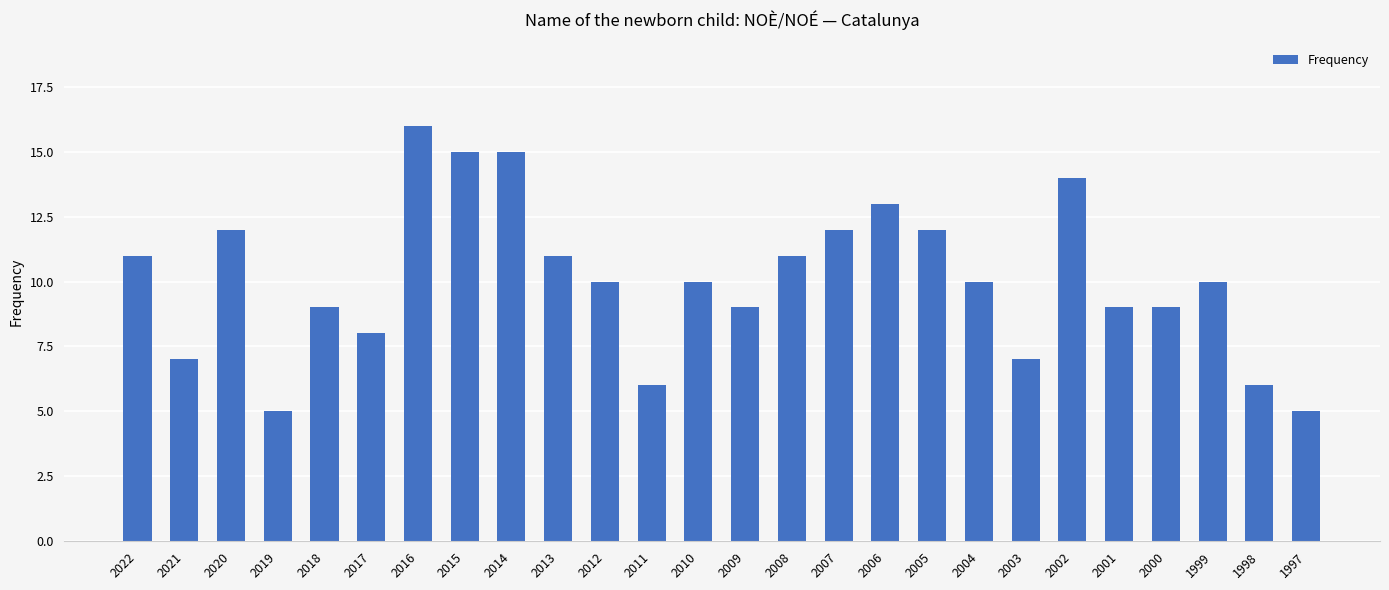

What is the difference between the values at 2002 and 2011?

8